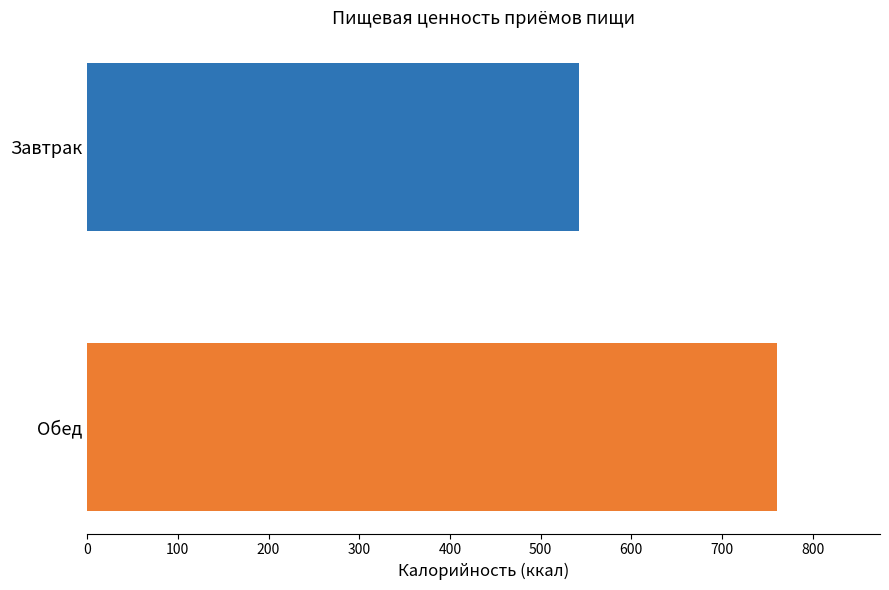

Where is the data nearest to the value 651?

Завтрак